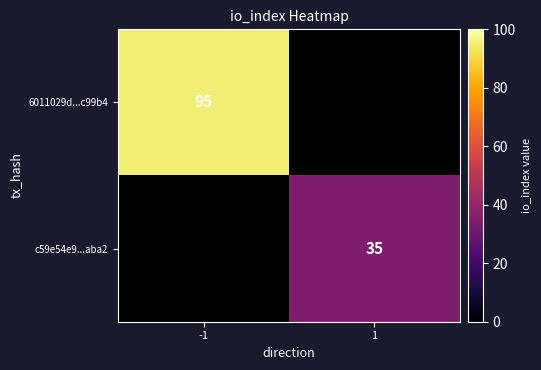

The c59e54e9...aba2 series shows 59 at 1. True or false?

False